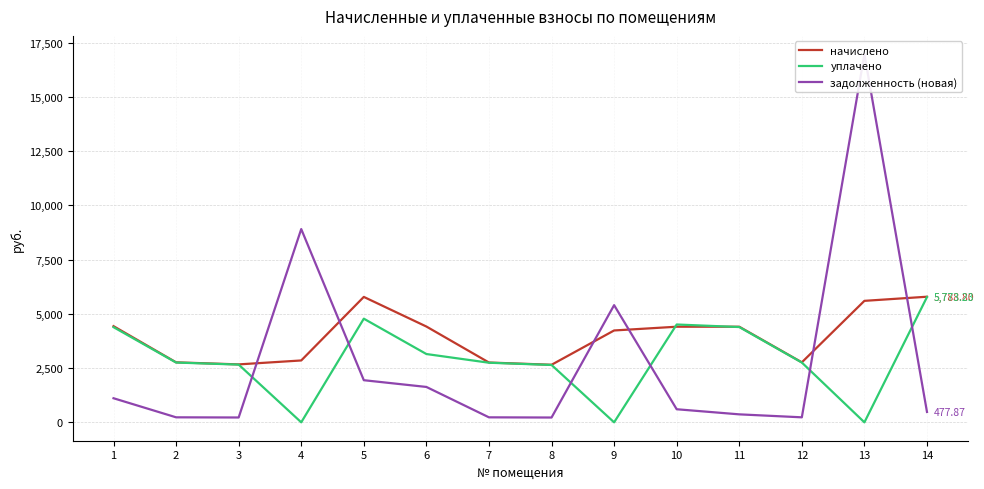

Which series changed the most between 9 and 12?

задолженность (новая)